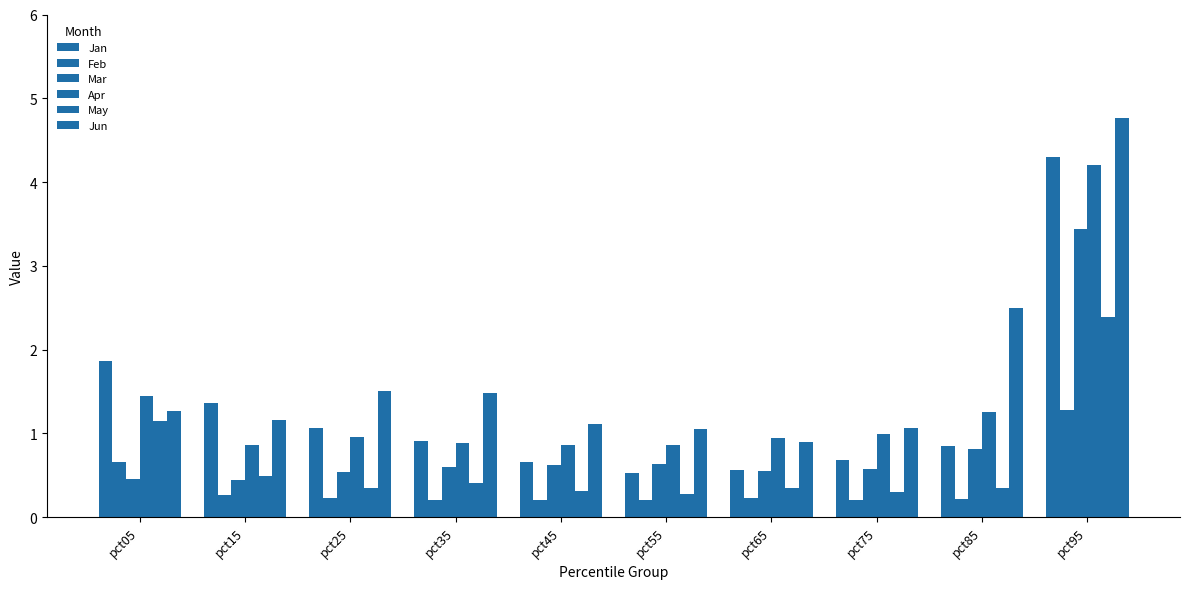

The value of May at pct65 is 0.1. True or false?

False